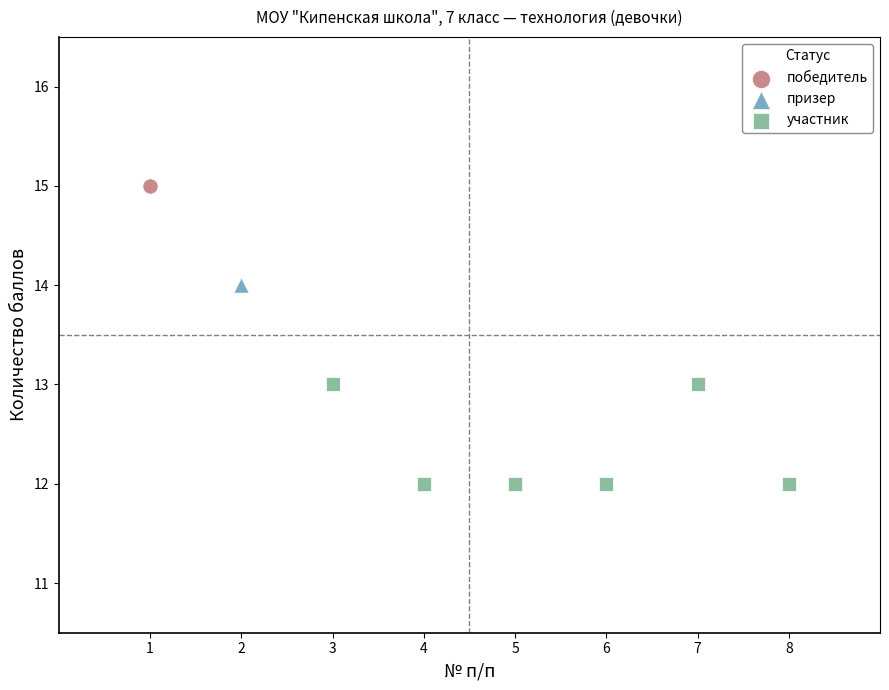

What are all the series names shown in the legend?

победитель, призер, участник